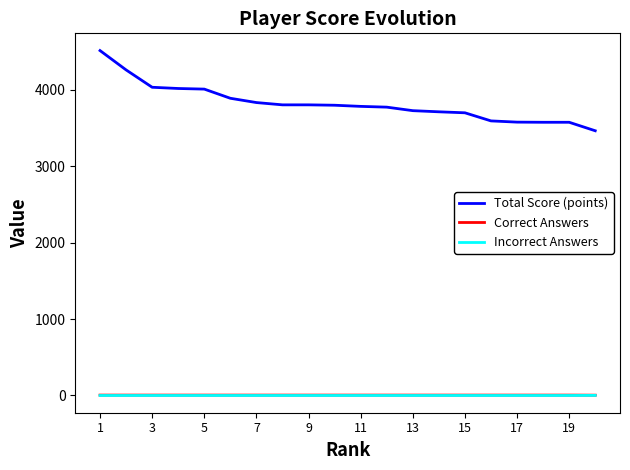

True or false: Correct Answers and Total Score (points) cross at least once.

False